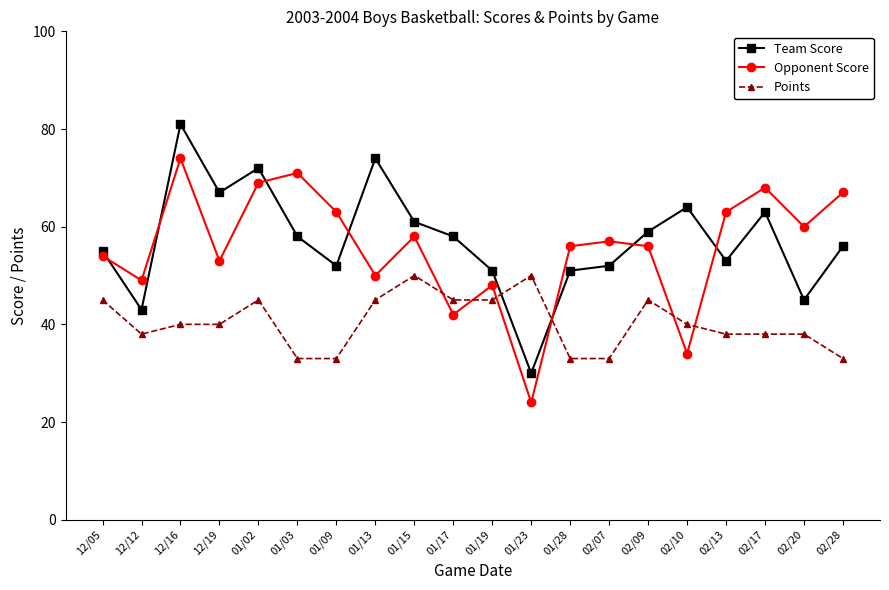

What is the total value across all series at 01/15?

169